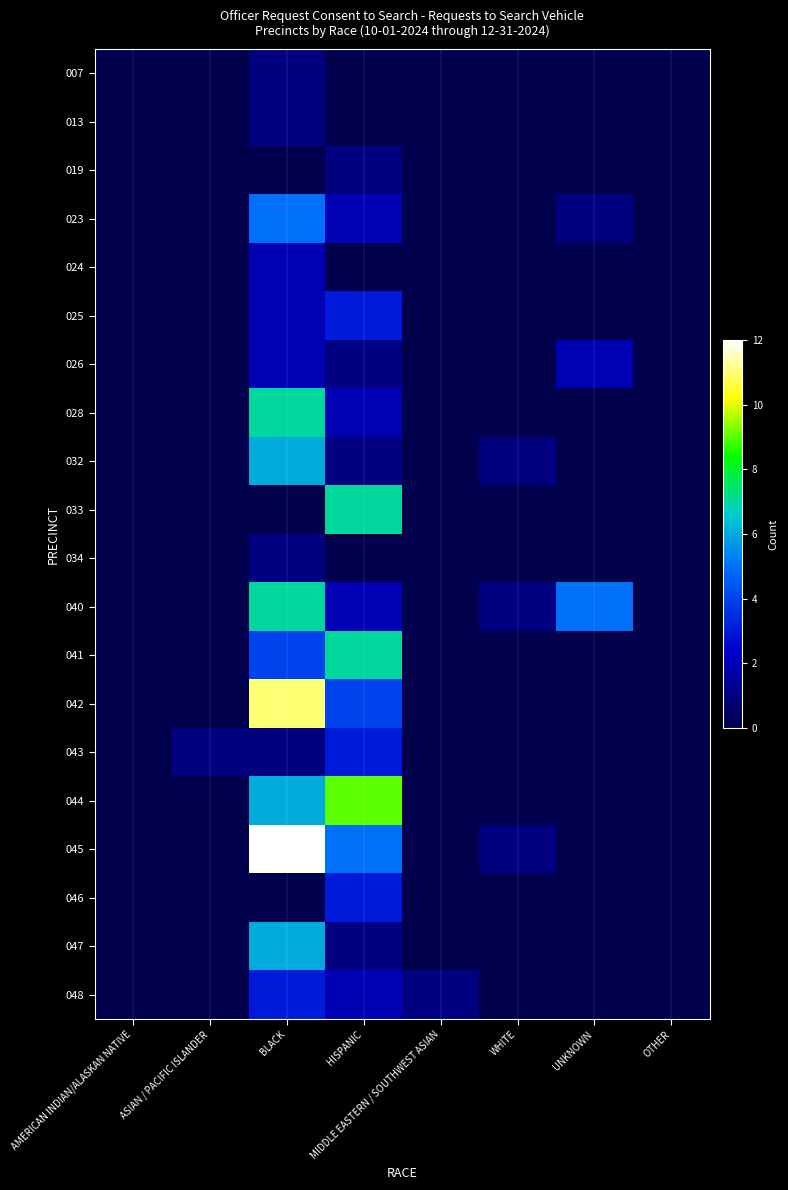

Reading left to right, list all the values displayed in this chart.

007: AMERICAN INDIAN/ALASKAN NATIVE=0	ASIAN / PACIFIC ISLANDER=0	BLACK=1	HISPANIC=0	MIDDLE EASTERN / SOUTHWEST ASIAN=0	WHITE=0	UNKNOWN=0	OTHER=0
013: AMERICAN INDIAN/ALASKAN NATIVE=0	ASIAN / PACIFIC ISLANDER=0	BLACK=1	HISPANIC=0	MIDDLE EASTERN / SOUTHWEST ASIAN=0	WHITE=0	UNKNOWN=0	OTHER=0
019: AMERICAN INDIAN/ALASKAN NATIVE=0	ASIAN / PACIFIC ISLANDER=0	BLACK=0	HISPANIC=1	MIDDLE EASTERN / SOUTHWEST ASIAN=0	WHITE=0	UNKNOWN=0	OTHER=0
023: AMERICAN INDIAN/ALASKAN NATIVE=0	ASIAN / PACIFIC ISLANDER=0	BLACK=5	HISPANIC=2	MIDDLE EASTERN / SOUTHWEST ASIAN=0	WHITE=0	UNKNOWN=1	OTHER=0
024: AMERICAN INDIAN/ALASKAN NATIVE=0	ASIAN / PACIFIC ISLANDER=0	BLACK=2	HISPANIC=0	MIDDLE EASTERN / SOUTHWEST ASIAN=0	WHITE=0	UNKNOWN=0	OTHER=0
025: AMERICAN INDIAN/ALASKAN NATIVE=0	ASIAN / PACIFIC ISLANDER=0	BLACK=2	HISPANIC=3	MIDDLE EASTERN / SOUTHWEST ASIAN=0	WHITE=0	UNKNOWN=0	OTHER=0
026: AMERICAN INDIAN/ALASKAN NATIVE=0	ASIAN / PACIFIC ISLANDER=0	BLACK=2	HISPANIC=1	MIDDLE EASTERN / SOUTHWEST ASIAN=0	WHITE=0	UNKNOWN=2	OTHER=0
028: AMERICAN INDIAN/ALASKAN NATIVE=0	ASIAN / PACIFIC ISLANDER=0	BLACK=7	HISPANIC=2	MIDDLE EASTERN / SOUTHWEST ASIAN=0	WHITE=0	UNKNOWN=0	OTHER=0
032: AMERICAN INDIAN/ALASKAN NATIVE=0	ASIAN / PACIFIC ISLANDER=0	BLACK=6	HISPANIC=1	MIDDLE EASTERN / SOUTHWEST ASIAN=0	WHITE=1	UNKNOWN=0	OTHER=0
033: AMERICAN INDIAN/ALASKAN NATIVE=0	ASIAN / PACIFIC ISLANDER=0	BLACK=0	HISPANIC=7	MIDDLE EASTERN / SOUTHWEST ASIAN=0	WHITE=0	UNKNOWN=0	OTHER=0
034: AMERICAN INDIAN/ALASKAN NATIVE=0	ASIAN / PACIFIC ISLANDER=0	BLACK=1	HISPANIC=0	MIDDLE EASTERN / SOUTHWEST ASIAN=0	WHITE=0	UNKNOWN=0	OTHER=0
040: AMERICAN INDIAN/ALASKAN NATIVE=0	ASIAN / PACIFIC ISLANDER=0	BLACK=7	HISPANIC=2	MIDDLE EASTERN / SOUTHWEST ASIAN=0	WHITE=1	UNKNOWN=5	OTHER=0
041: AMERICAN INDIAN/ALASKAN NATIVE=0	ASIAN / PACIFIC ISLANDER=0	BLACK=4	HISPANIC=7	MIDDLE EASTERN / SOUTHWEST ASIAN=0	WHITE=0	UNKNOWN=0	OTHER=0
042: AMERICAN INDIAN/ALASKAN NATIVE=0	ASIAN / PACIFIC ISLANDER=0	BLACK=11	HISPANIC=4	MIDDLE EASTERN / SOUTHWEST ASIAN=0	WHITE=0	UNKNOWN=0	OTHER=0
043: AMERICAN INDIAN/ALASKAN NATIVE=0	ASIAN / PACIFIC ISLANDER=1	BLACK=1	HISPANIC=3	MIDDLE EASTERN / SOUTHWEST ASIAN=0	WHITE=0	UNKNOWN=0	OTHER=0
044: AMERICAN INDIAN/ALASKAN NATIVE=0	ASIAN / PACIFIC ISLANDER=0	BLACK=6	HISPANIC=9	MIDDLE EASTERN / SOUTHWEST ASIAN=0	WHITE=0	UNKNOWN=0	OTHER=0
045: AMERICAN INDIAN/ALASKAN NATIVE=0	ASIAN / PACIFIC ISLANDER=0	BLACK=12	HISPANIC=5	MIDDLE EASTERN / SOUTHWEST ASIAN=0	WHITE=1	UNKNOWN=0	OTHER=0
046: AMERICAN INDIAN/ALASKAN NATIVE=0	ASIAN / PACIFIC ISLANDER=0	BLACK=0	HISPANIC=3	MIDDLE EASTERN / SOUTHWEST ASIAN=0	WHITE=0	UNKNOWN=0	OTHER=0
047: AMERICAN INDIAN/ALASKAN NATIVE=0	ASIAN / PACIFIC ISLANDER=0	BLACK=6	HISPANIC=1	MIDDLE EASTERN / SOUTHWEST ASIAN=0	WHITE=0	UNKNOWN=0	OTHER=0
048: AMERICAN INDIAN/ALASKAN NATIVE=0	ASIAN / PACIFIC ISLANDER=0	BLACK=3	HISPANIC=2	MIDDLE EASTERN / SOUTHWEST ASIAN=1	WHITE=0	UNKNOWN=0	OTHER=0